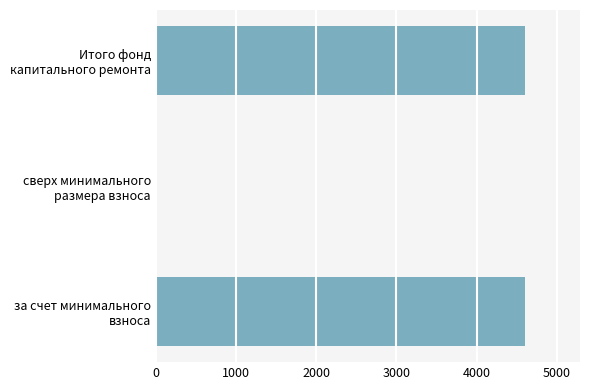

Count the number of data series in this chart.

1